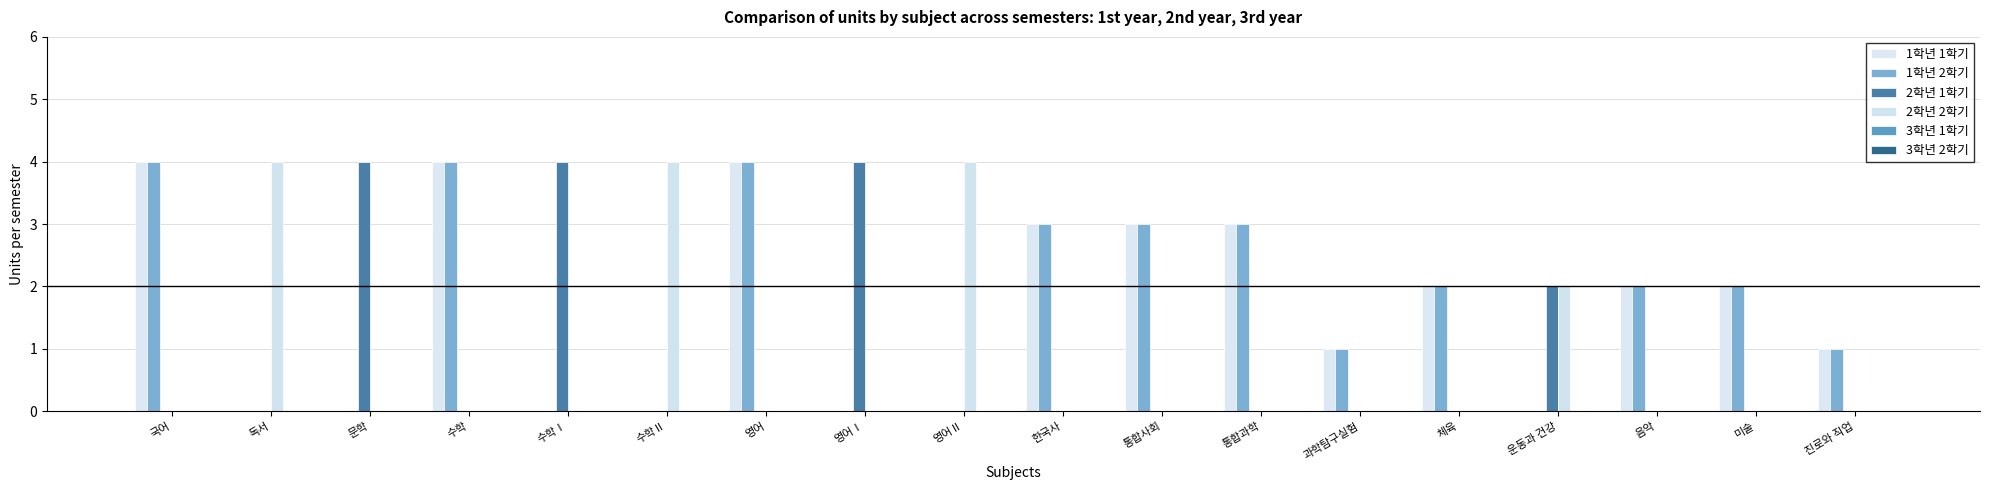

How many groups of bars are there?

18